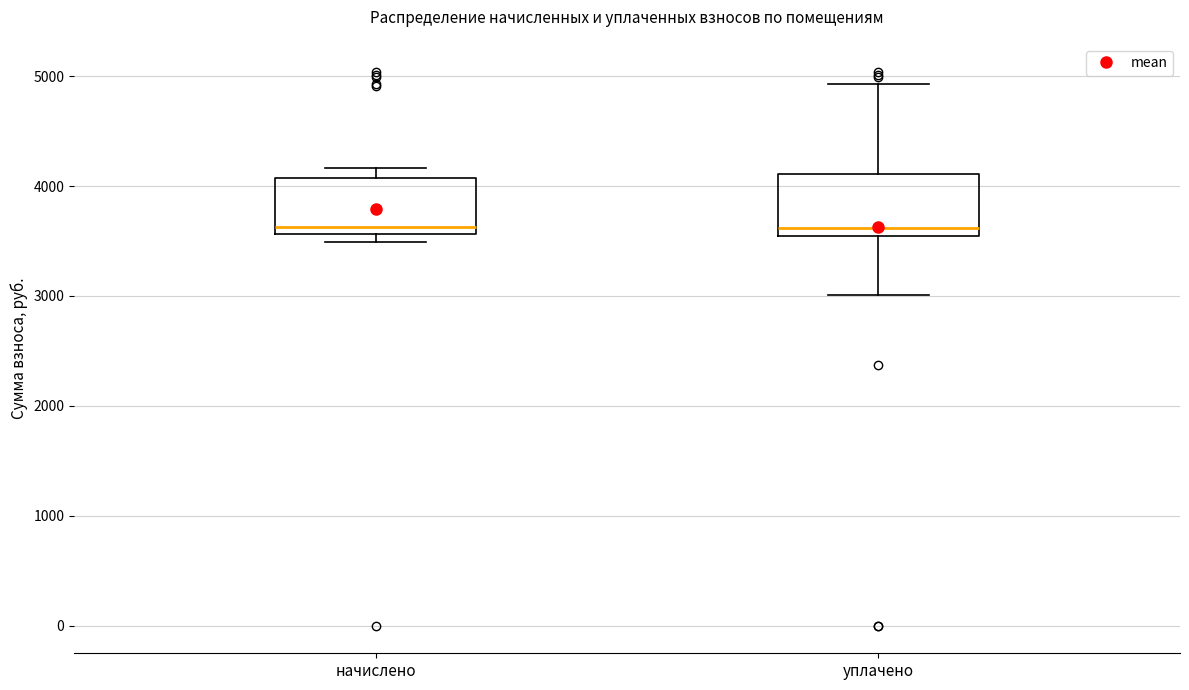

Where is the upper edge of the box for начислено on the y-axis? The values are not printed on the chart, so give them approximately, as read against the axis.

4100